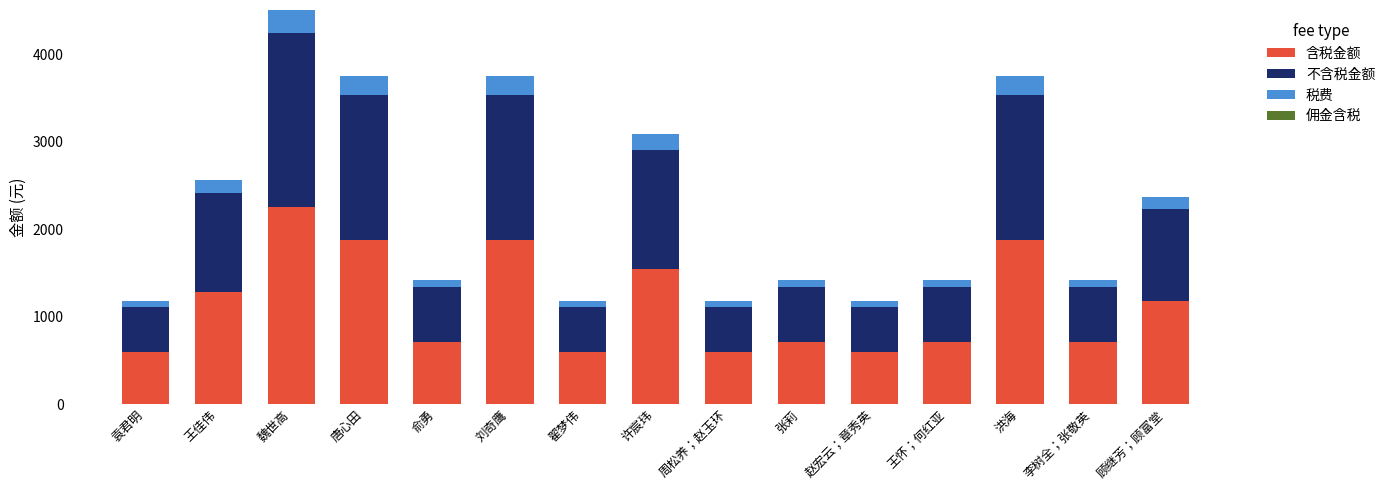

How many data points in 含税金额 are above 711?

11